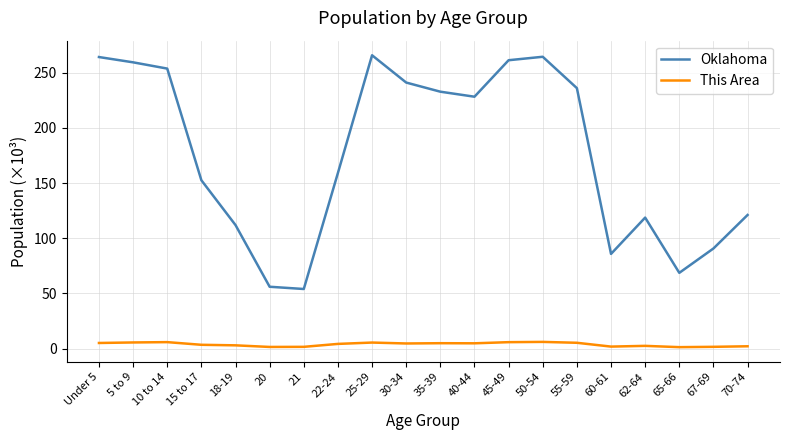

True or false: Oklahoma has a value of 134.9 at 35-39.

False